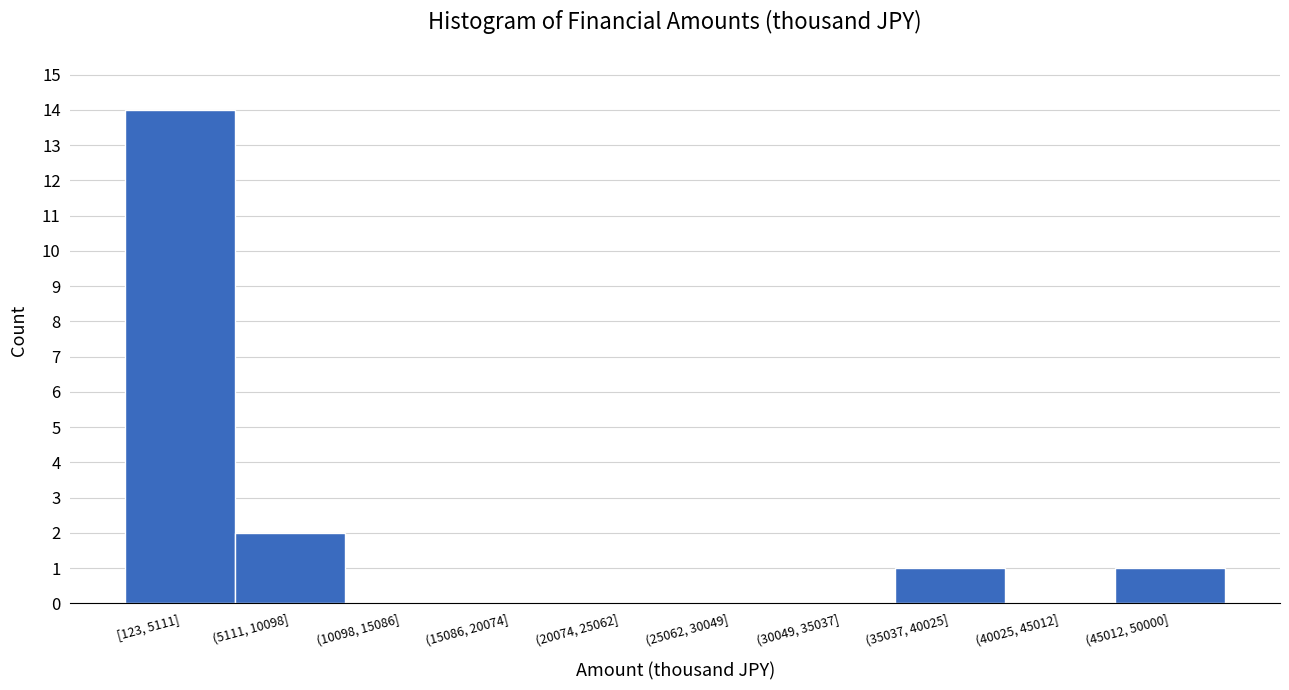

Reading left to right, transcribe all the data shown in this chart.

[123, 5111]=14	(5111, 10098]=2	(10098, 15086]=0	(15086, 20074]=0	(20074, 25062]=0	(25062, 30049]=0	(30049, 35037]=0	(35037, 40025]=1	(40025, 45012]=0	(45012, 50000]=1